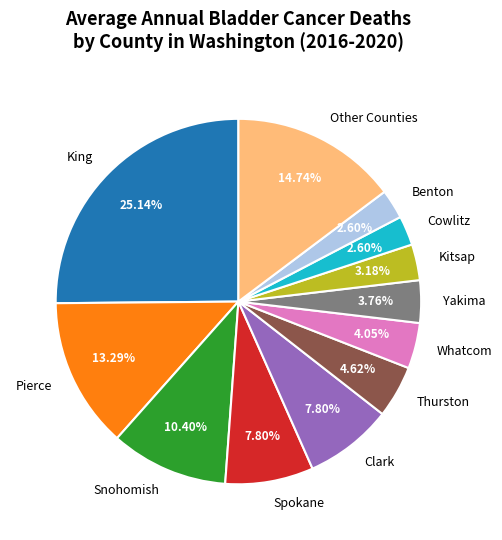

Which slice is the largest?

King